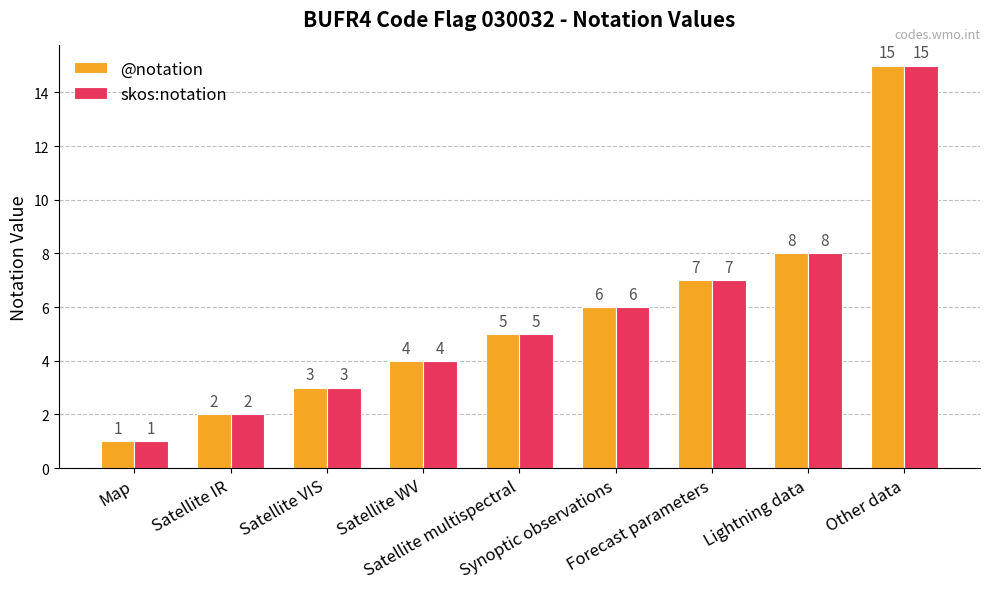

What is the difference between the second highest and second lowest values in the @notation series?

6